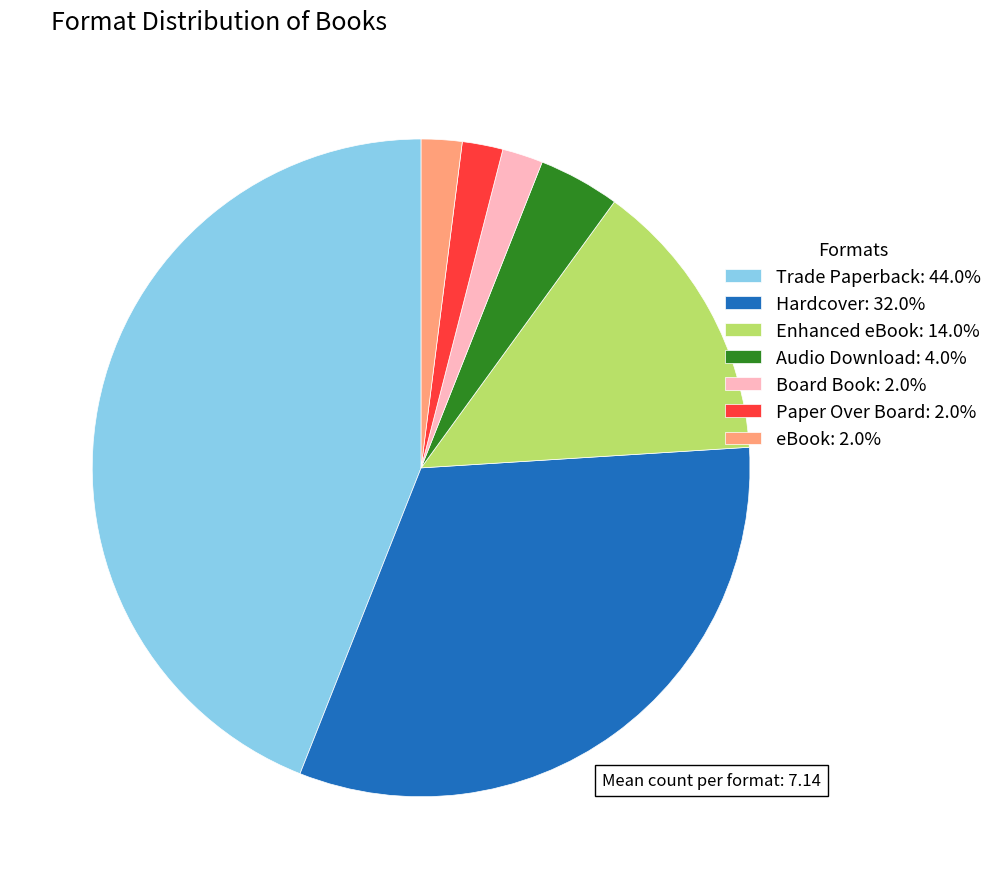

Do eBook: 2.0% and Board Book: 2.0% together represent more than half of the pie?

No